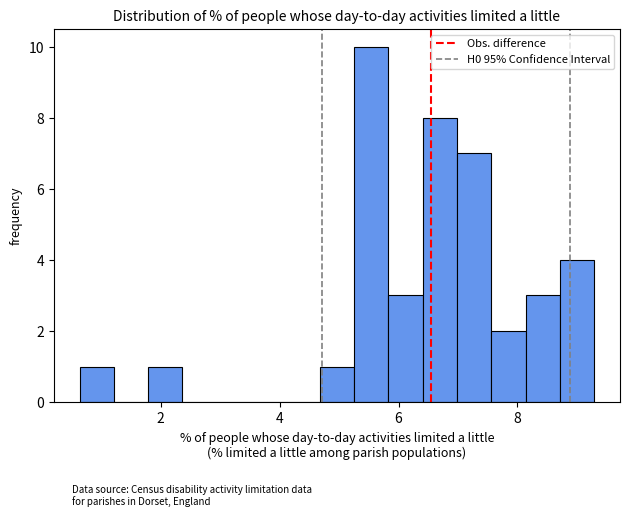

Around what value on the x-axis is the tallest bar? Give the approximate position of its centre, as read against the axis.

5.6